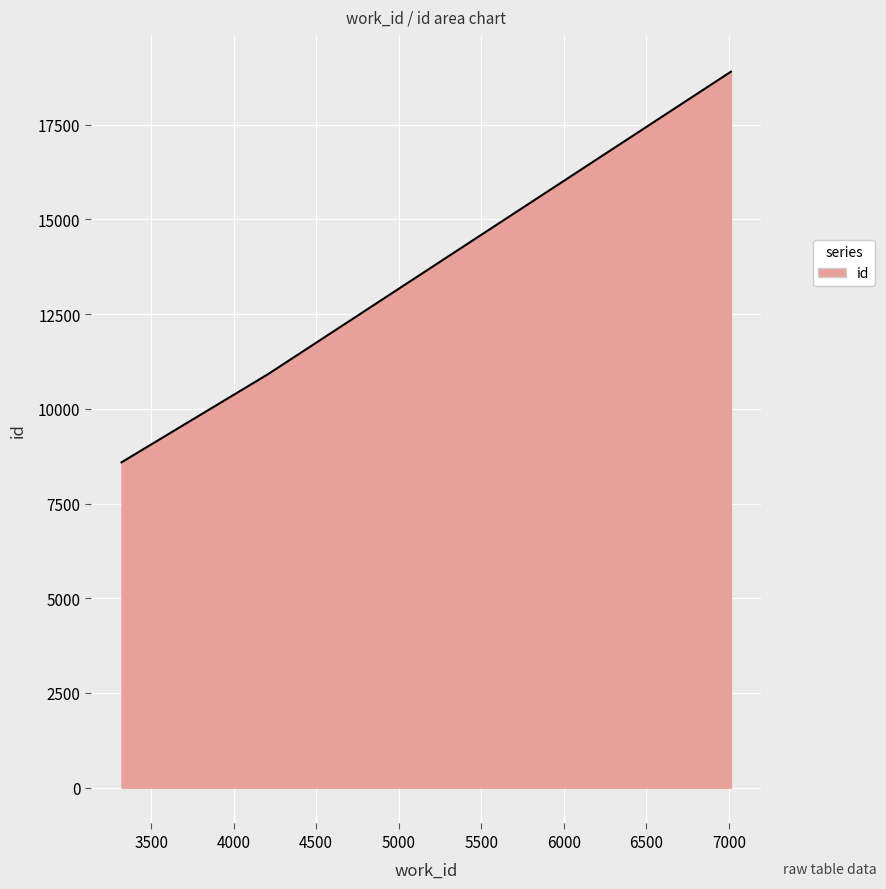

Does the chart display data point markers on the line(s)?

No